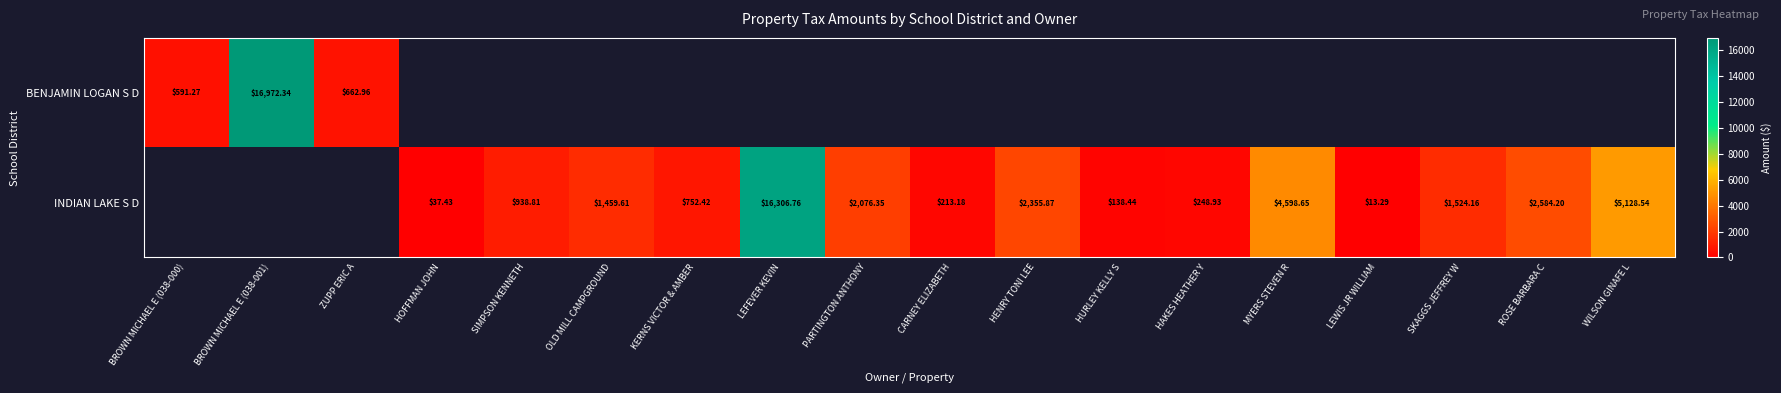

Rank the series by their average value, from lowest to highest.

BENJAMIN LOGAN S D, INDIAN LAKE S D